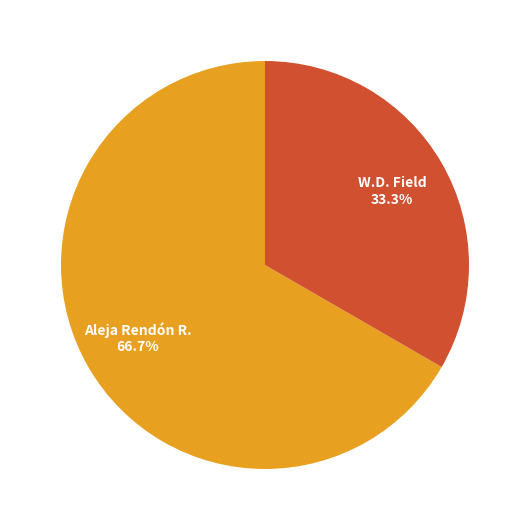

Is there any slice that represents more than half of the pie?

Yes